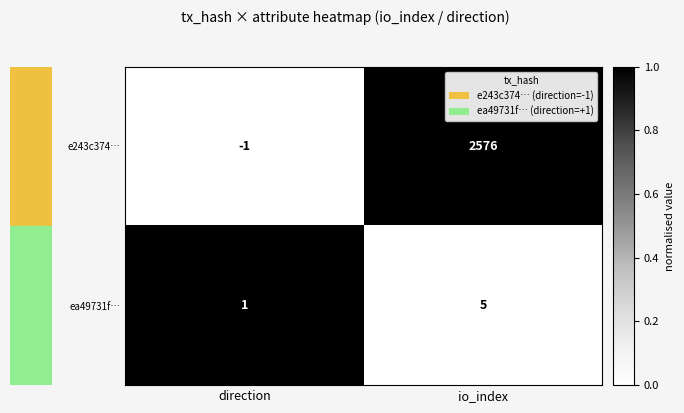

Rank the series by their maximum value, from highest to lowest.

e243c374…, ea49731f…